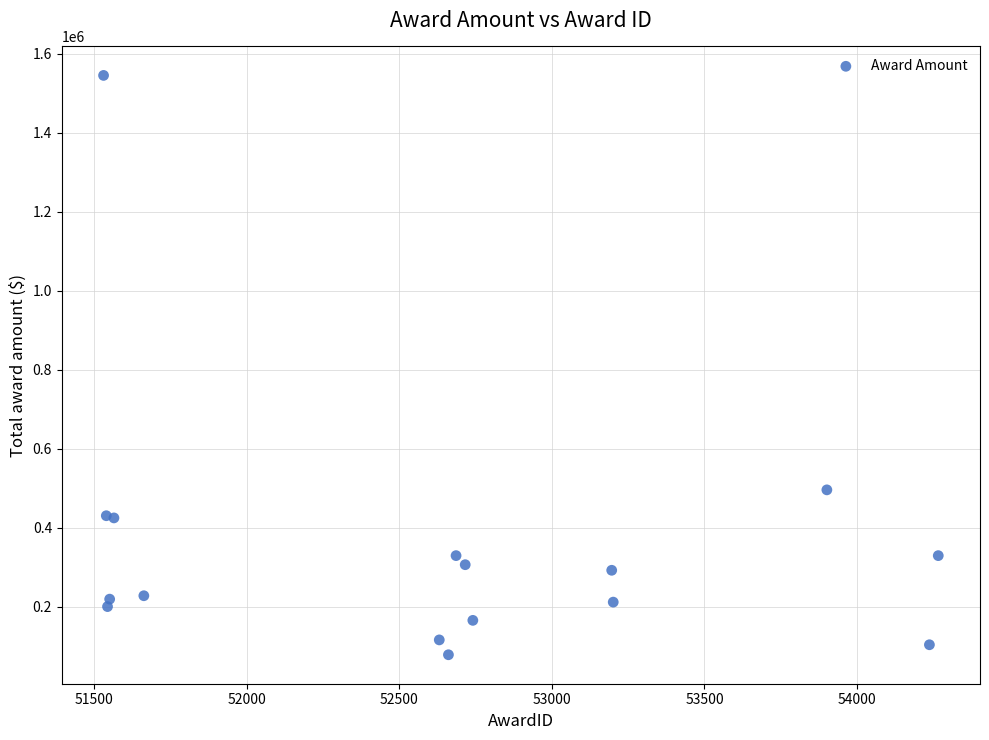

What Y value in the scatter plot is closest to 812000?

496322.0